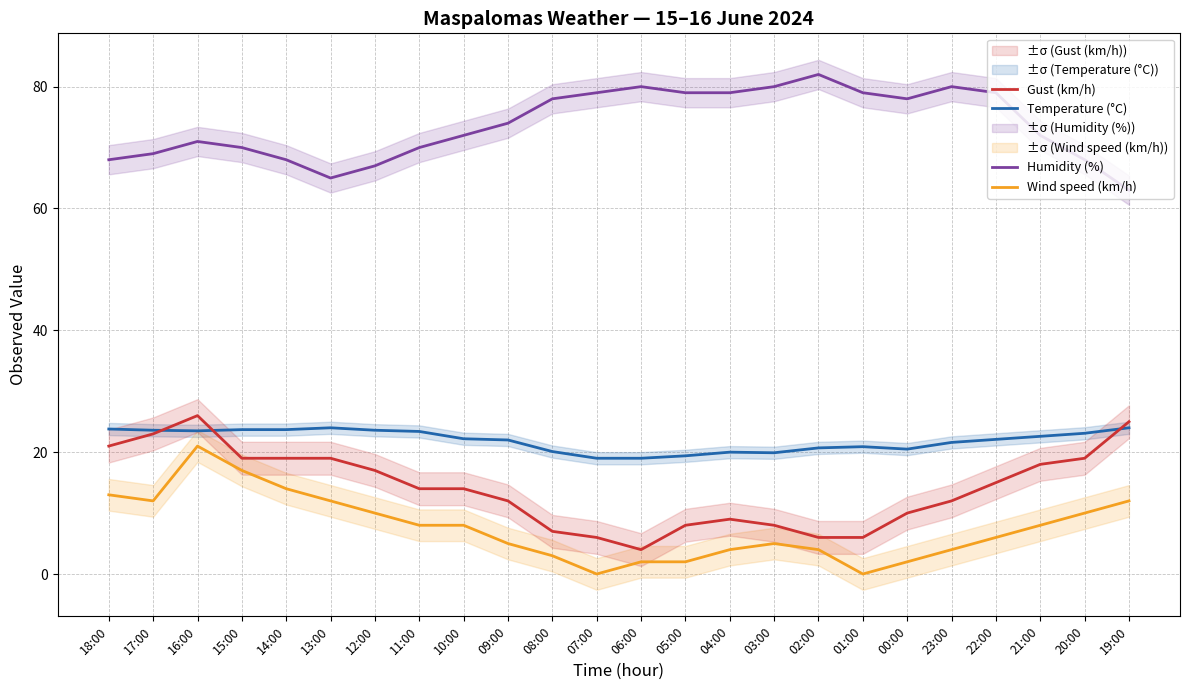

Reading left to right, transcribe all the data shown in this chart.

Temperature (°C): 18:00=23.8	17:00=23.6	16:00=23.5	15:00=23.7	14:00=23.7	13:00=24.0	12:00=23.6	11:00=23.4	10:00=22.2	09:00=22.0	08:00=20.1	07:00=19.0	06:00=19.0	05:00=19.4	04:00=20.0	03:00=19.9	02:00=20.7	01:00=20.9	00:00=20.5	23:00=21.6	22:00=22.1	21:00=22.6	20:00=23.1	19:00=24.0
Wind speed (km/h): 18:00=13.0	17:00=12.0	16:00=21.0	15:00=17.0	14:00=14.0	13:00=12.0	12:00=10.0	11:00=8.0	10:00=8.0	09:00=5.0	08:00=3.0	07:00=0.0	06:00=2.0	05:00=2.0	04:00=4.0	03:00=5.0	02:00=4.0	01:00=0.0	00:00=2.0	23:00=4.0	22:00=6.0	21:00=8.0	20:00=10.0	19:00=12.0
Gust (km/h): 18:00=21.0	17:00=23.0	16:00=26.0	15:00=19.0	14:00=19.0	13:00=19.0	12:00=17.0	11:00=14.0	10:00=14.0	09:00=12.0	08:00=7.0	07:00=6.0	06:00=4.0	05:00=8.0	04:00=9.0	03:00=8.0	02:00=6.0	01:00=6.0	00:00=10.0	23:00=12.0	22:00=15.0	21:00=18.0	20:00=19.0	19:00=25.0
Humidity (%): 18:00=68.0	17:00=69.0	16:00=71.0	15:00=70.0	14:00=68.0	13:00=65.0	12:00=67.0	11:00=70.0	10:00=72.0	09:00=74.0	08:00=78.0	07:00=79.0	06:00=80.0	05:00=79.0	04:00=79.0	03:00=80.0	02:00=82.0	01:00=79.0	00:00=78.0	23:00=80.0	22:00=79.0	21:00=72.0	20:00=68.0	19:00=63.0